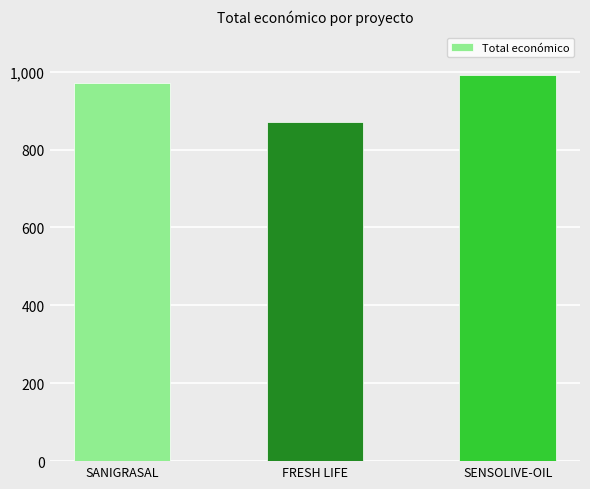

Does the chart contain any negative values?

No